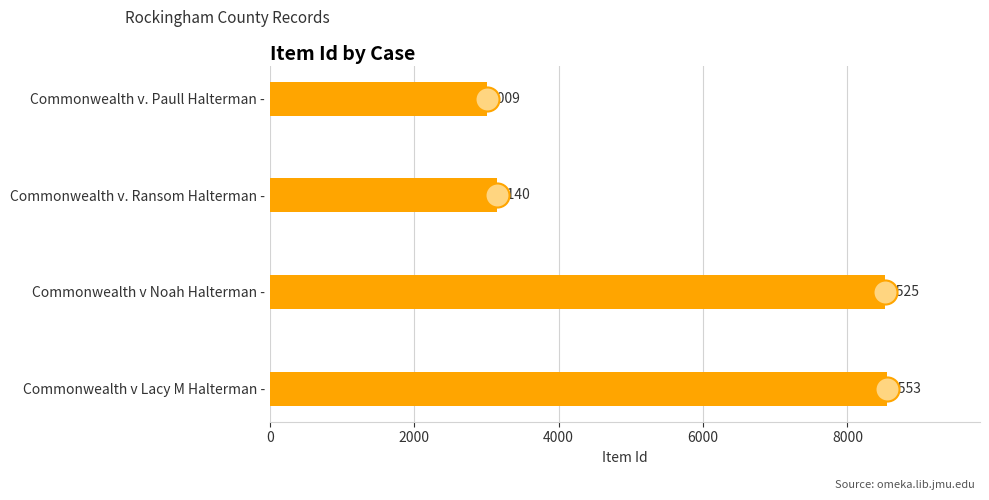

What is the change in value from Commonwealth v Lacy M Halterman - to Commonwealth v. Paull Halterman -?

-5544